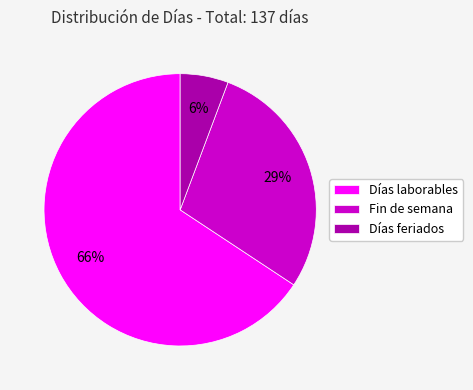

How many segments does this pie chart have?

3